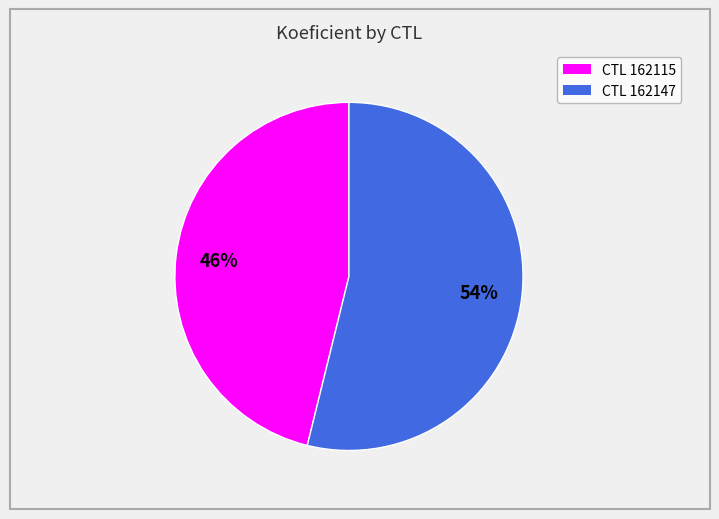

To the nearest percent, what is the average slice percentage?

50%